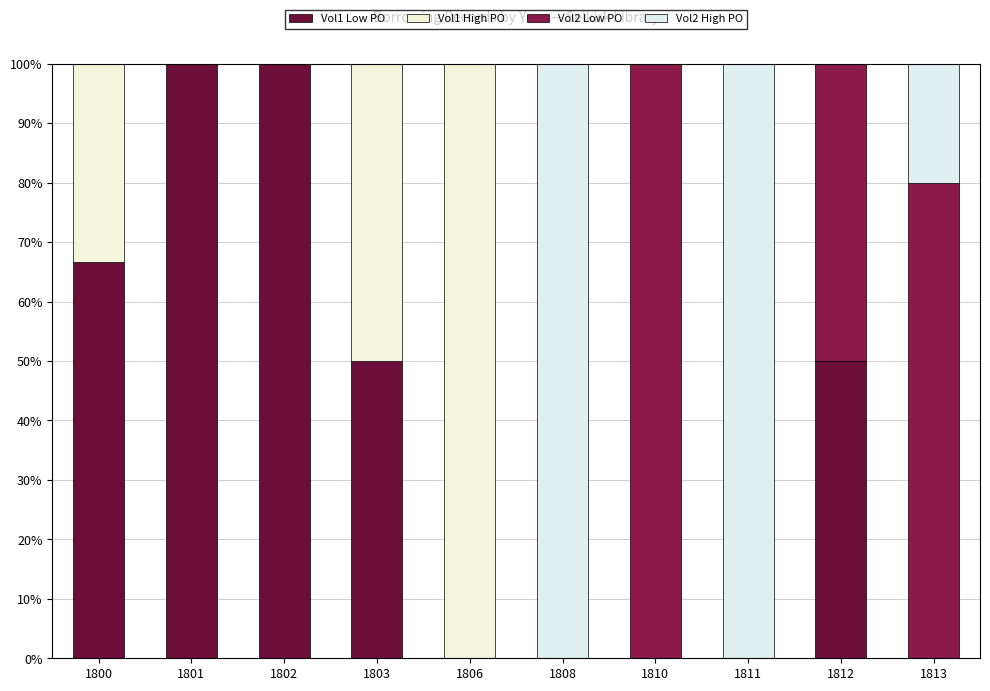

Are the bars grouped side by side (vs. stacked)?

No